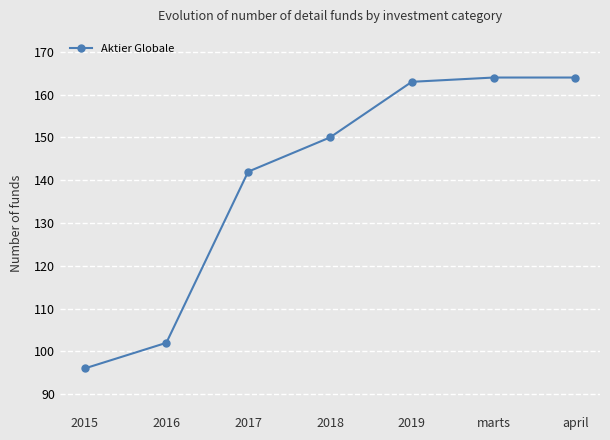

How many data points are less than 150?

3